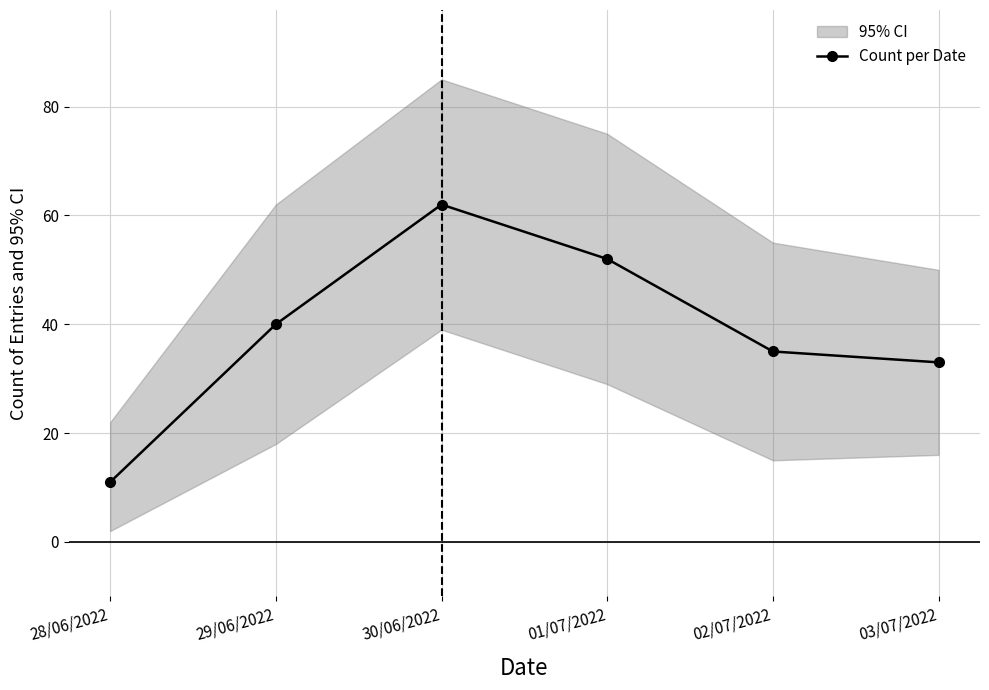

What is the change in value from 02/07/2022 to 03/07/2022?

-2